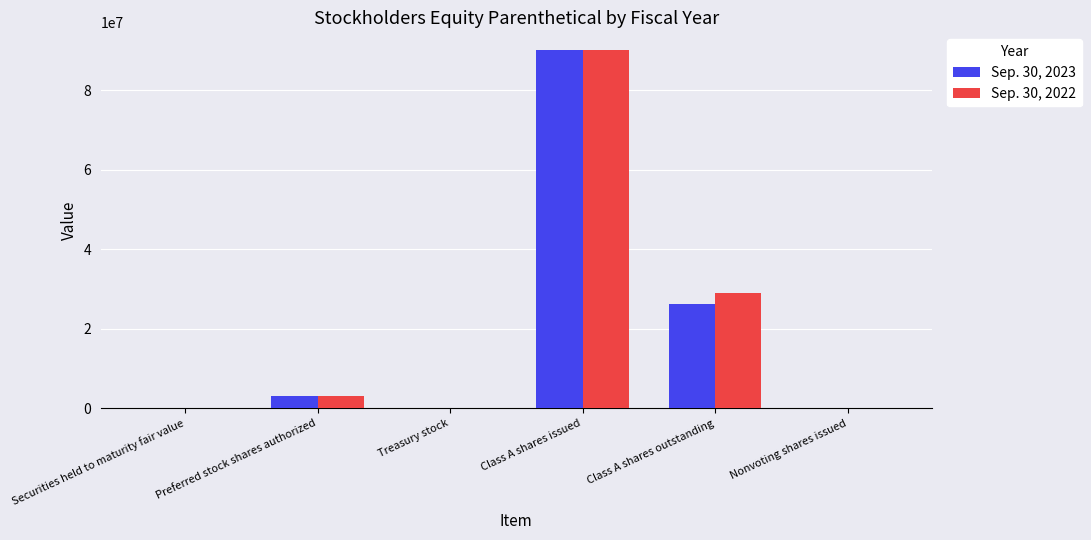

The value of Sep. 30, 2022 at Class A shares issued is 152388365. True or false?

False